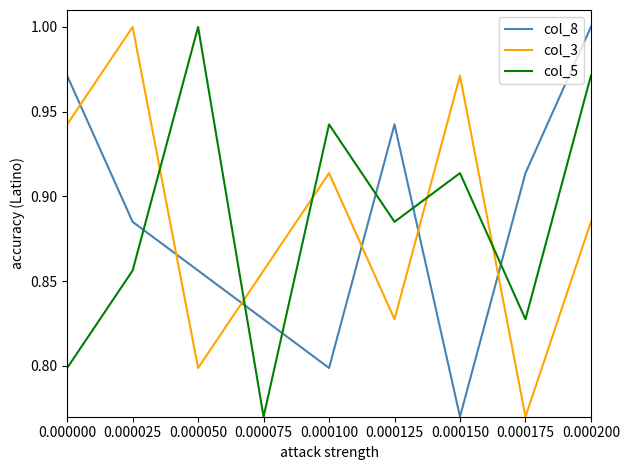

The value of col_5 at 0.000200 is 1.0. True or false?

True